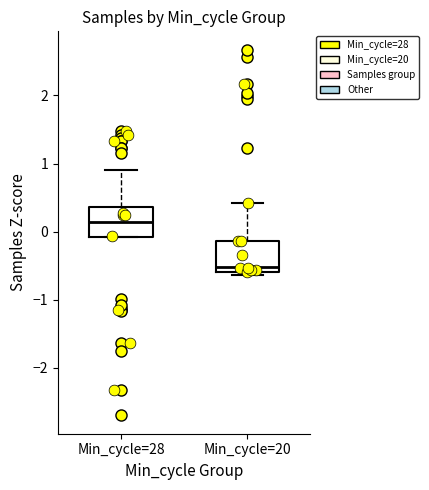

Where is the upper edge of the box for Min_cycle=28 on the y-axis? The values are not printed on the chart, so give them approximately, as read against the axis.

0.4